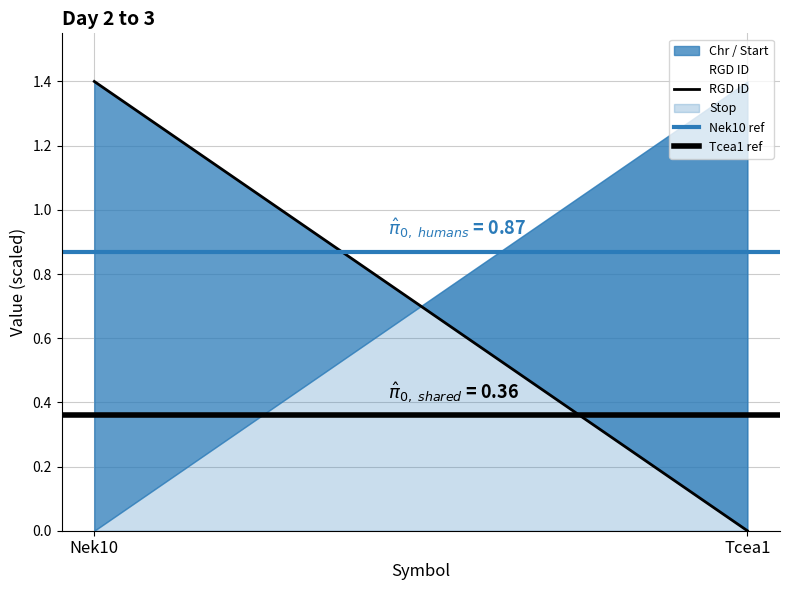

What is the highest value of the RGD ID series?

1.4